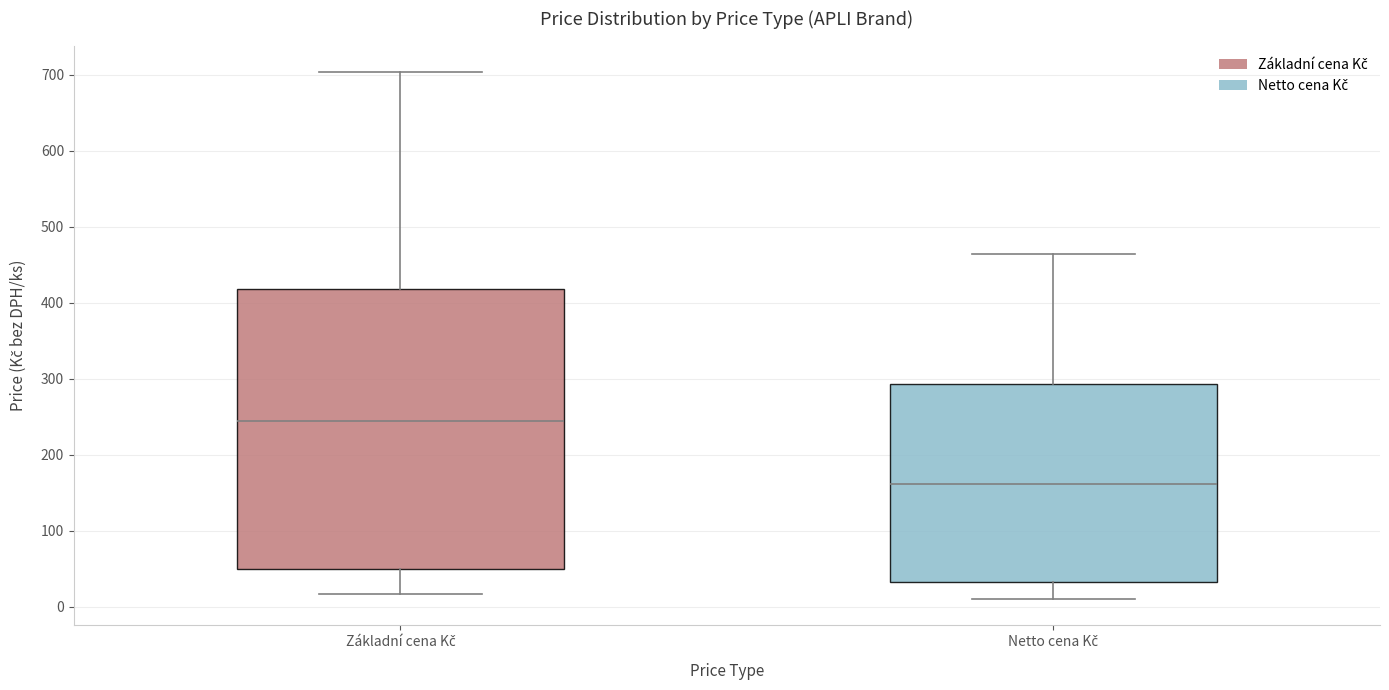

Reading left to right, transcribe this box plot: for each box, give where its median line is, the range the box spans, and where its two whiskers end, as read against the y-axis. The values are not printed on the chart, so give them approximately, as read against the axis.

Základní cena Kč: median 240, box 50 to 420, whiskers 20 to 700
Netto cena Kč: median 160, box 30 to 290, whiskers 10 to 460